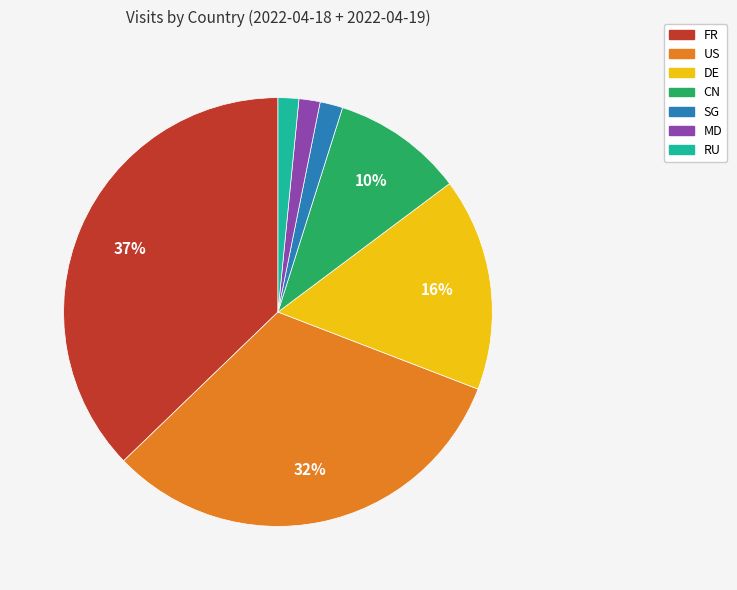

Is it true that SG is 2% of the pie?

True